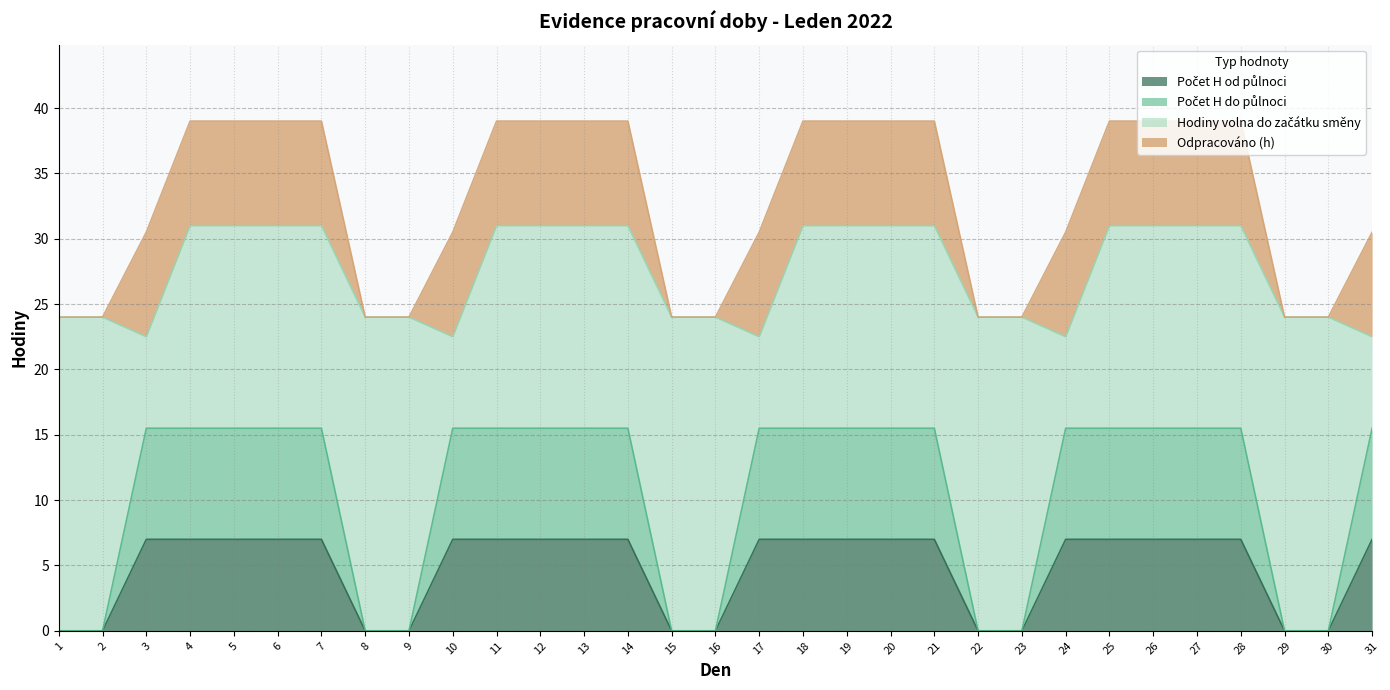

What is the difference between the maximum and minimum values in the Počet H do půlnoci series?

15.5